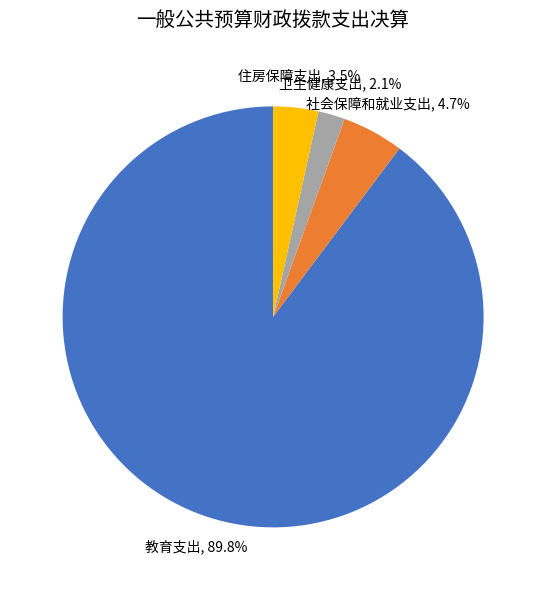

What is the largest slice in the pie chart?

教育支出